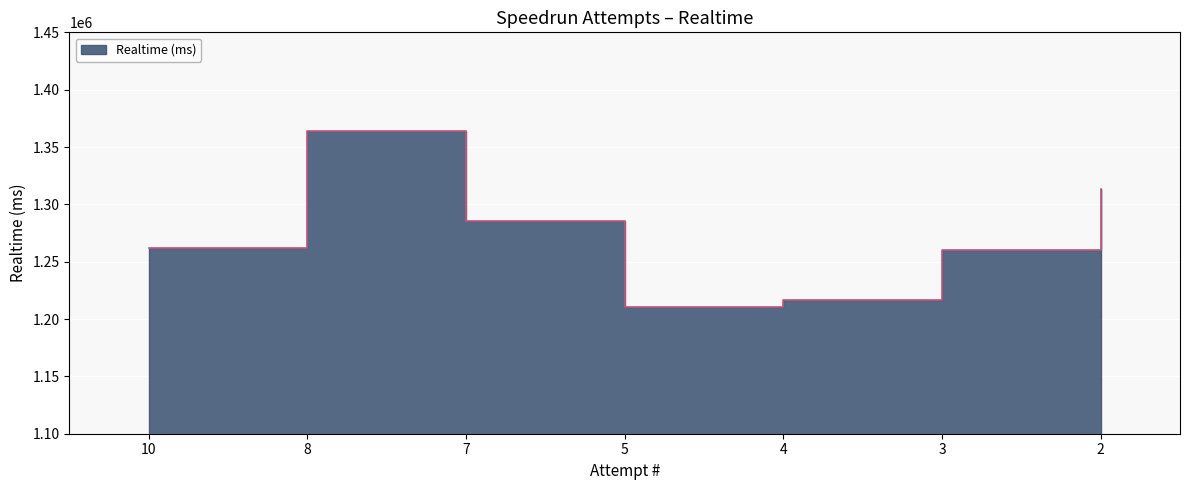

True or false: the data has more than 2 interior local peaks.

False